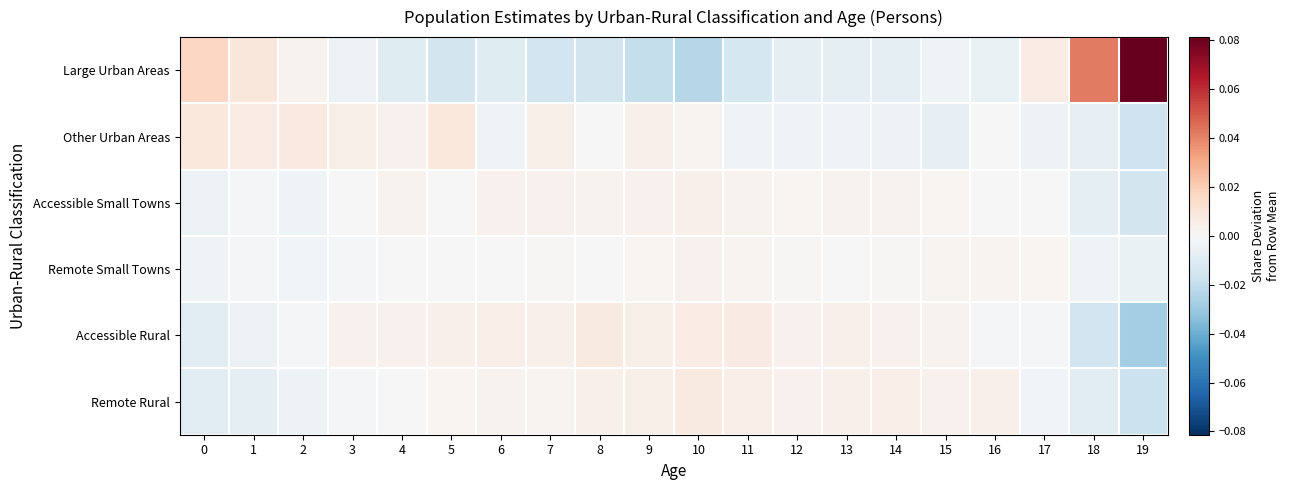

Reading right to left, transcribe all the data shown in this chart.

Large Urban Areas: 19=0.1	18=0.0	17=0.0	16=-0.0	15=-0.0	14=-0.0	13=-0.0	12=-0.0	11=-0.0	10=-0.0	9=-0.0	8=-0.0	7=-0.0	6=-0.0	5=-0.0	4=-0.0	3=-0.0	2=0.0	1=0.0	0=0.0
Other Urban Areas: 19=-0.0	18=-0.0	17=-0.0	16=0.0	15=-0.0	14=-0.0	13=-0.0	12=-0.0	11=-0.0	10=0.0	9=0.0	8=0.0	7=0.0	6=-0.0	5=0.0	4=0.0	3=0.0	2=0.0	1=0.0	0=0.0
Accessible Small Towns: 19=-0.0	18=-0.0	17=-0.0	16=-0.0	15=0.0	14=0.0	13=0.0	12=0.0	11=0.0	10=0.0	9=0.0	8=0.0	7=0.0	6=0.0	5=0.0	4=0.0	3=-0.0	2=-0.0	1=-0.0	0=-0.0
Remote Small Towns: 19=-0.0	18=-0.0	17=0.0	16=0.0	15=0.0	14=0.0	13=0.0	12=0.0	11=0.0	10=0.0	9=0.0	8=0.0	7=0.0	6=0.0	5=-0.0	4=-0.0	3=-0.0	2=-0.0	1=-0.0	0=-0.0
Accessible Rural: 19=-0.0	18=-0.0	17=-0.0	16=-0.0	15=0.0	14=0.0	13=0.0	12=0.0	11=0.0	10=0.0	9=0.0	8=0.0	7=0.0	6=0.0	5=0.0	4=0.0	3=0.0	2=-0.0	1=-0.0	0=-0.0
Remote Rural: 19=-0.0	18=-0.0	17=-0.0	16=0.0	15=0.0	14=0.0	13=0.0	12=0.0	11=0.0	10=0.0	9=0.0	8=0.0	7=0.0	6=0.0	5=0.0	4=0.0	3=-0.0	2=-0.0	1=-0.0	0=-0.0